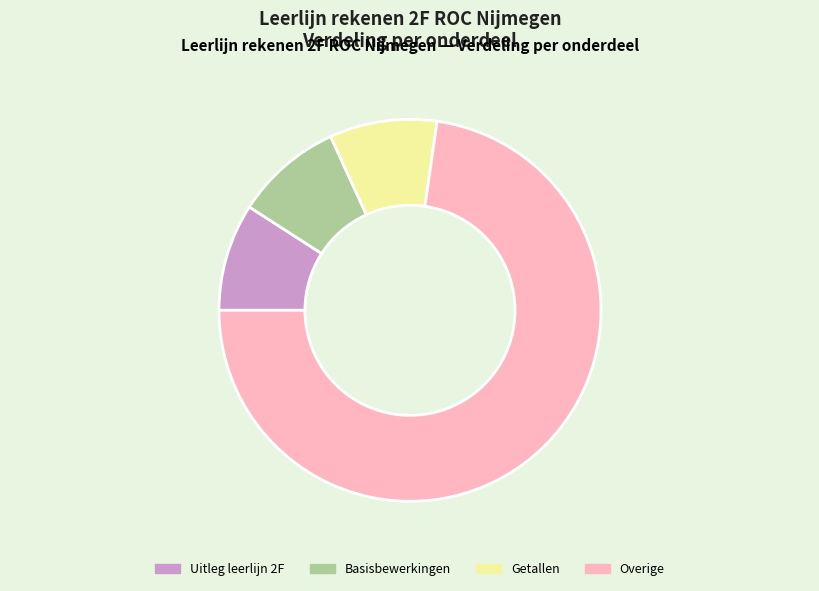

Which slice is the largest?

Overige